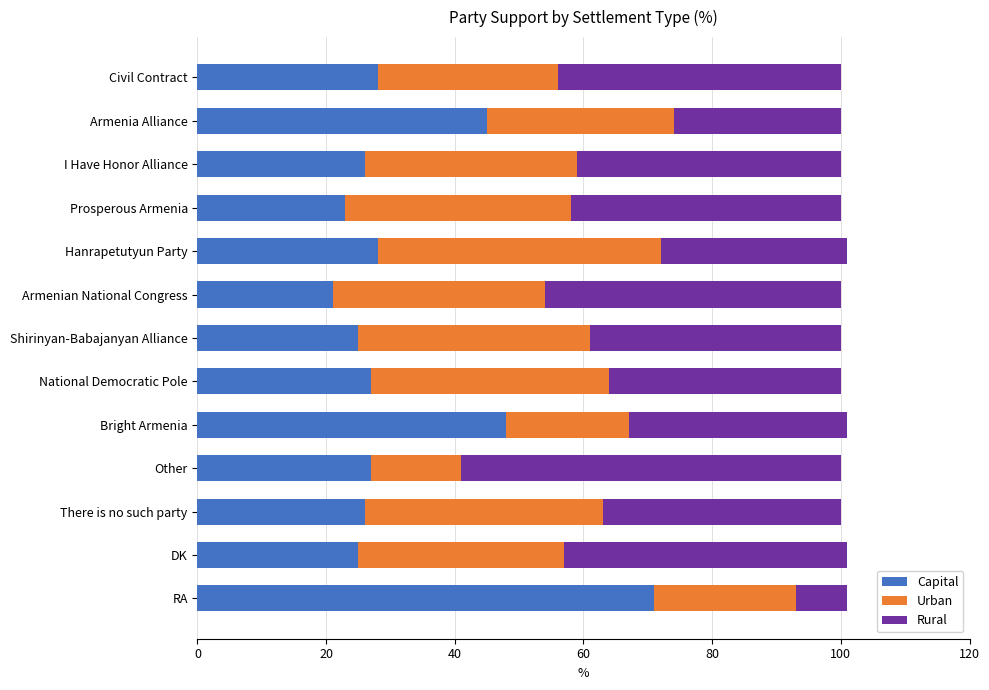

The value of Capital at Hanrapetutyun Party is 14. True or false?

False